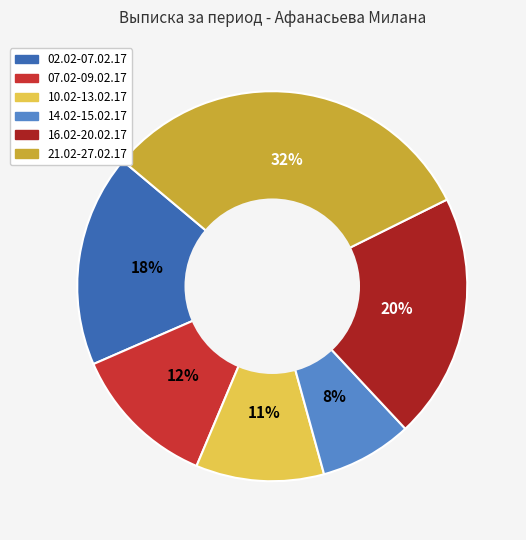

Is it true that 14.02-15.02.17 is 8% of the pie?

True